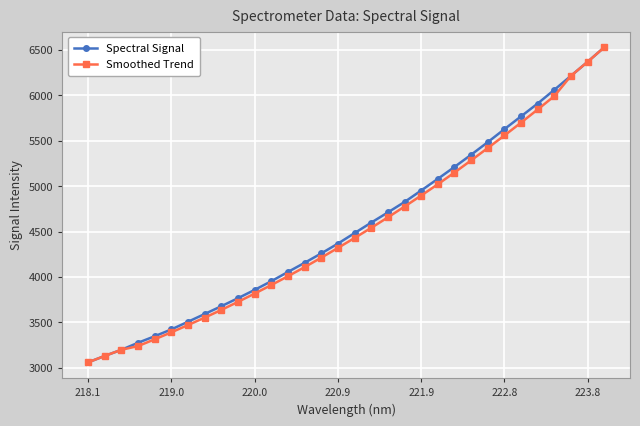

True or false: Spectral Signal has more than 2 points higher than both neighbors.

False